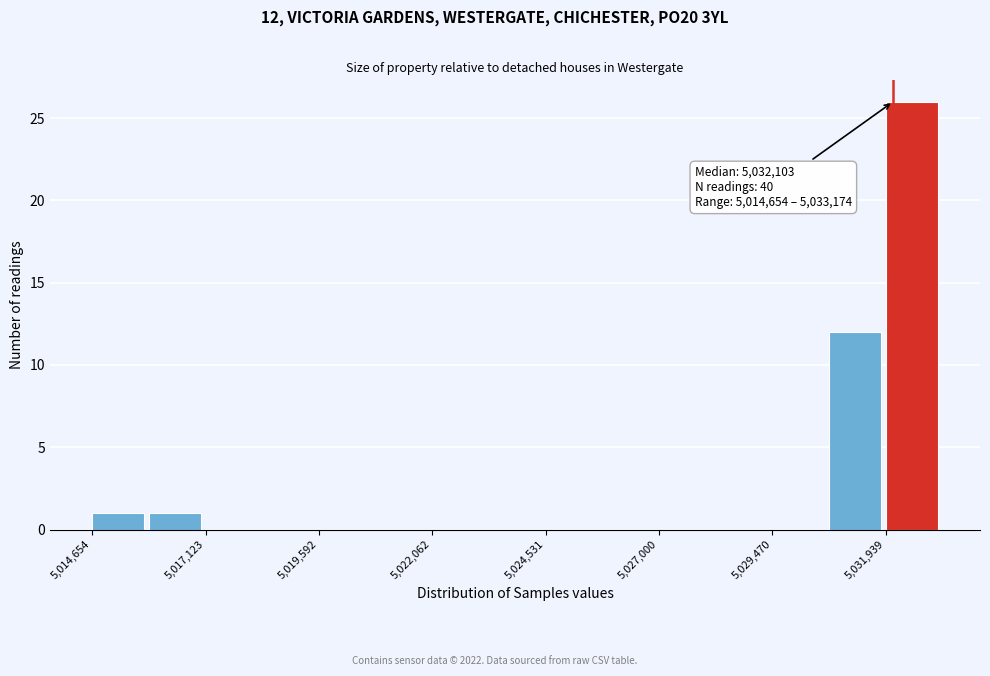

Around what value on the x-axis is the tallest bar? Give the approximate position of its centre, as read against the axis.

5032500